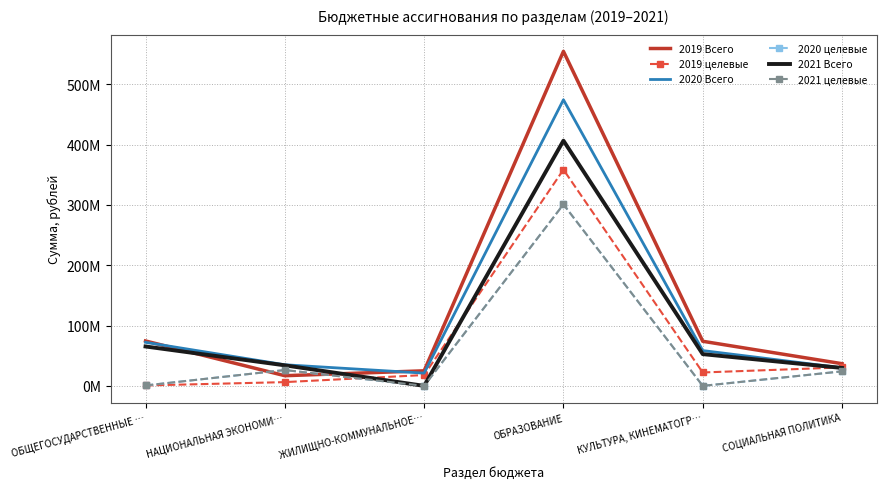

What are all the series names shown in the legend?

2019 Всего, 2019 целевые, 2020 Всего, 2020 целевые, 2021 Всего, 2021 целевые